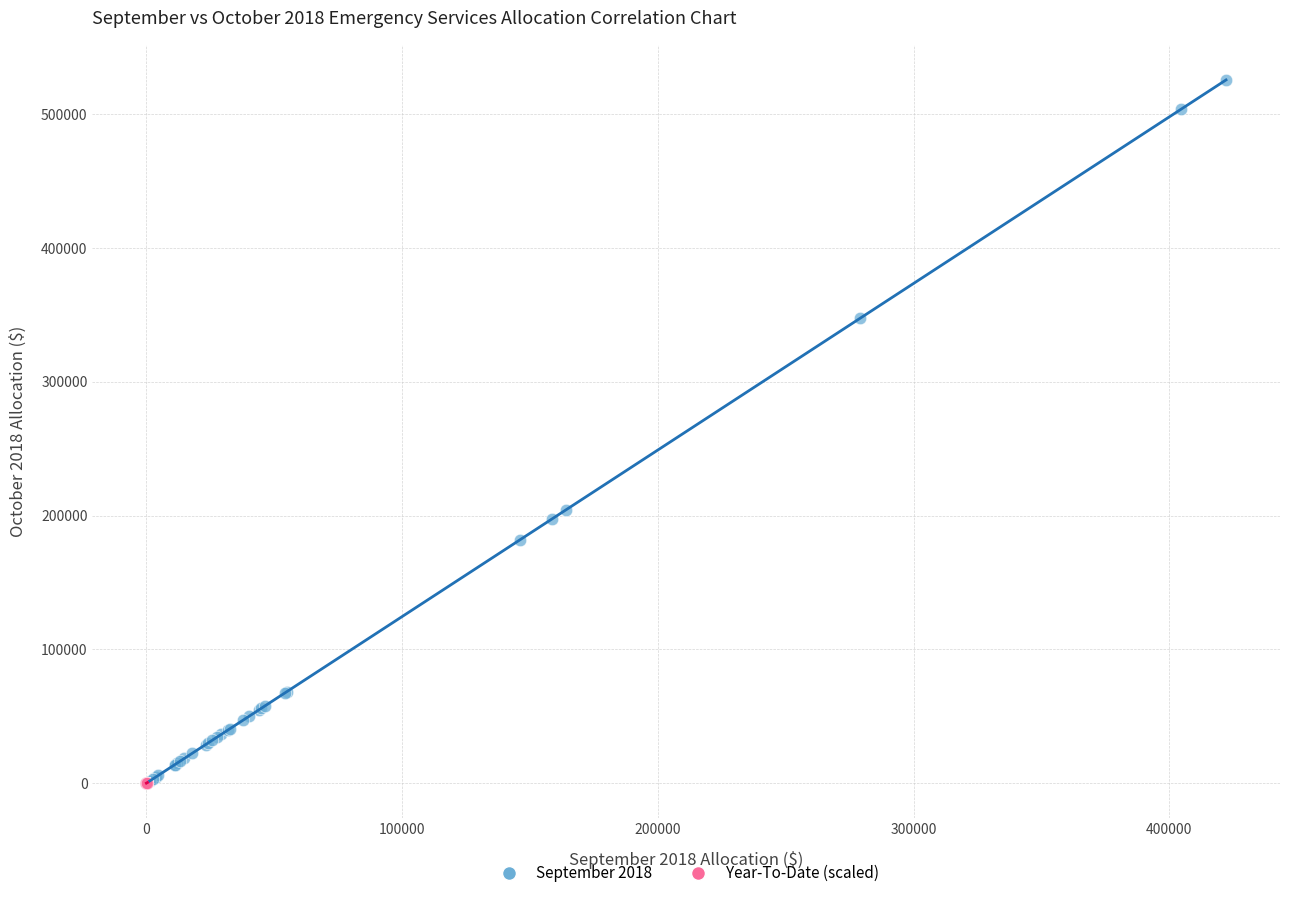

Which series has the widest spread of Y values?

September 2018